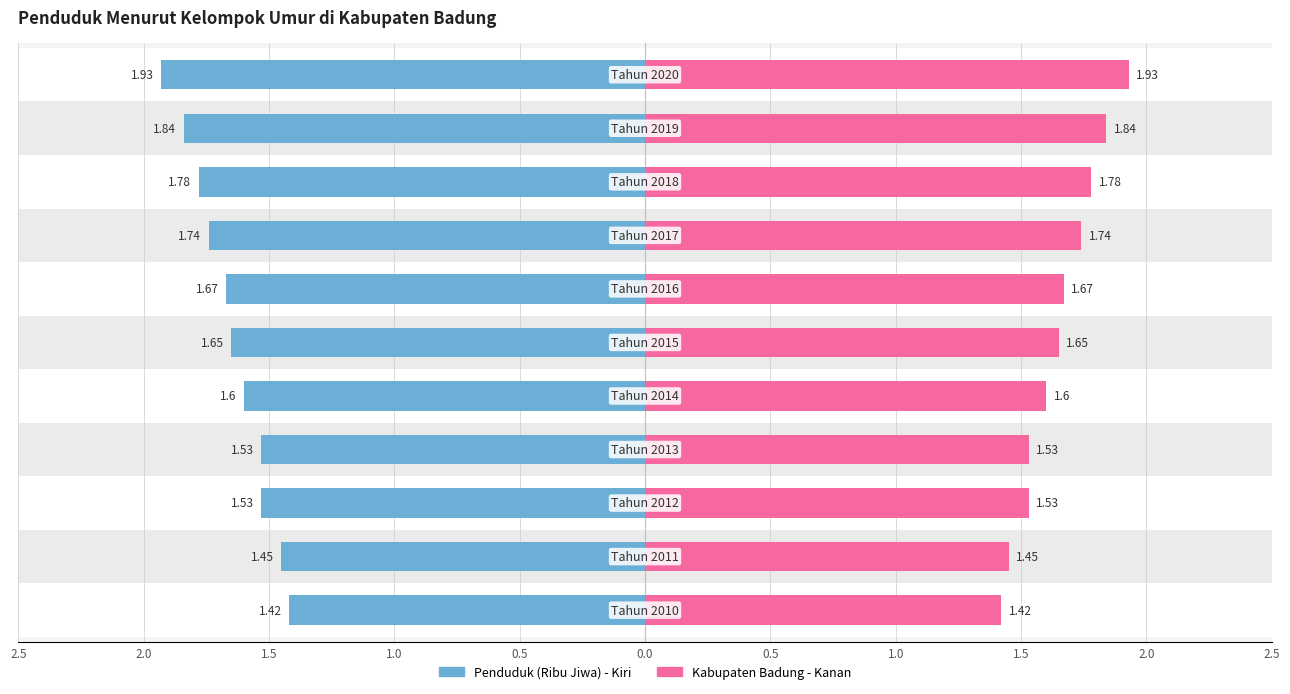

What is the sum of all values?

18.1